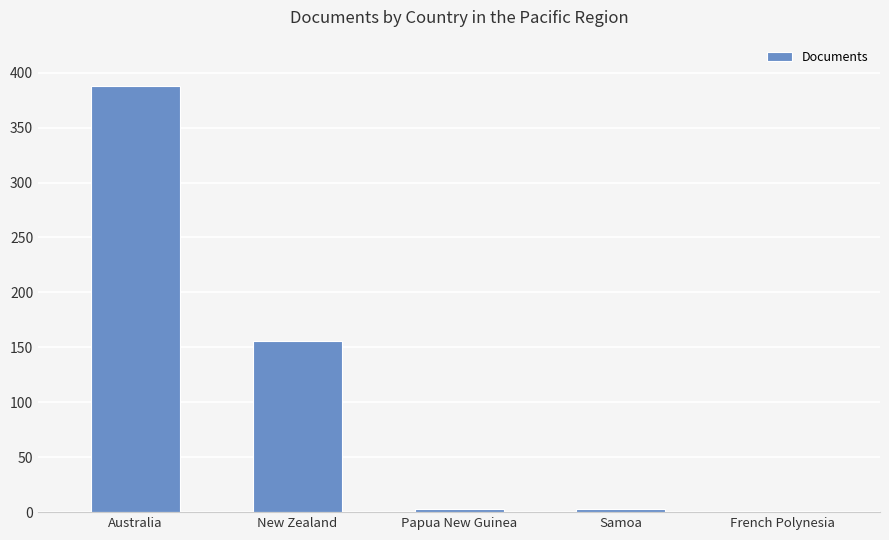

Is it true that the value at New Zealand is 255?

False